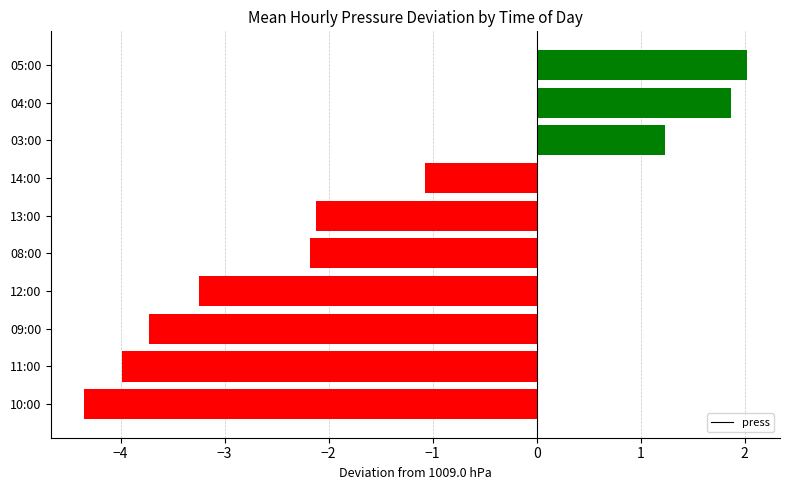

At which category does the chart reach its peak across all series?

05:00